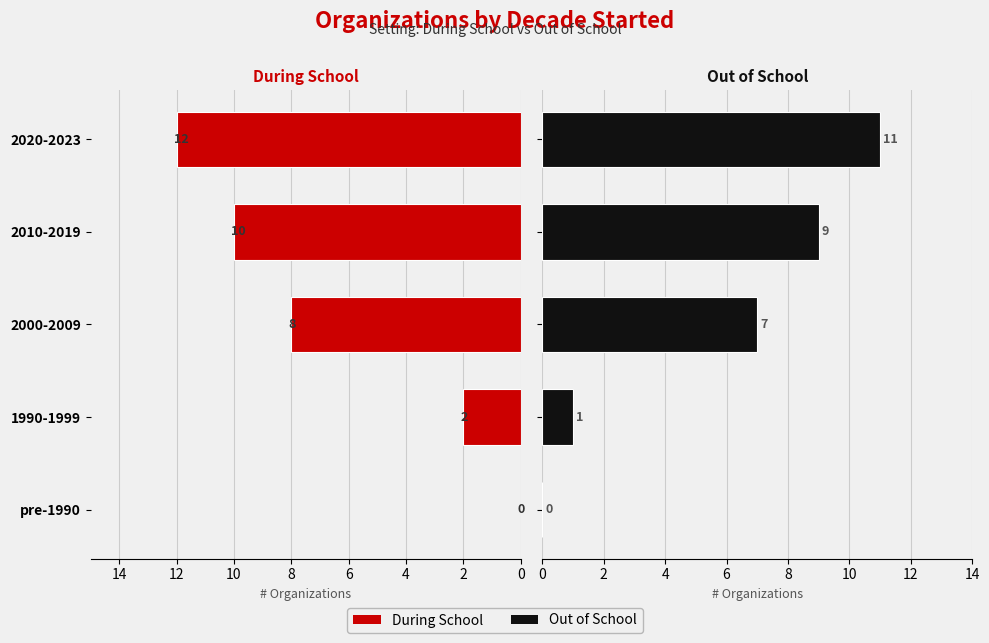

Count the number of data series in this chart.

2